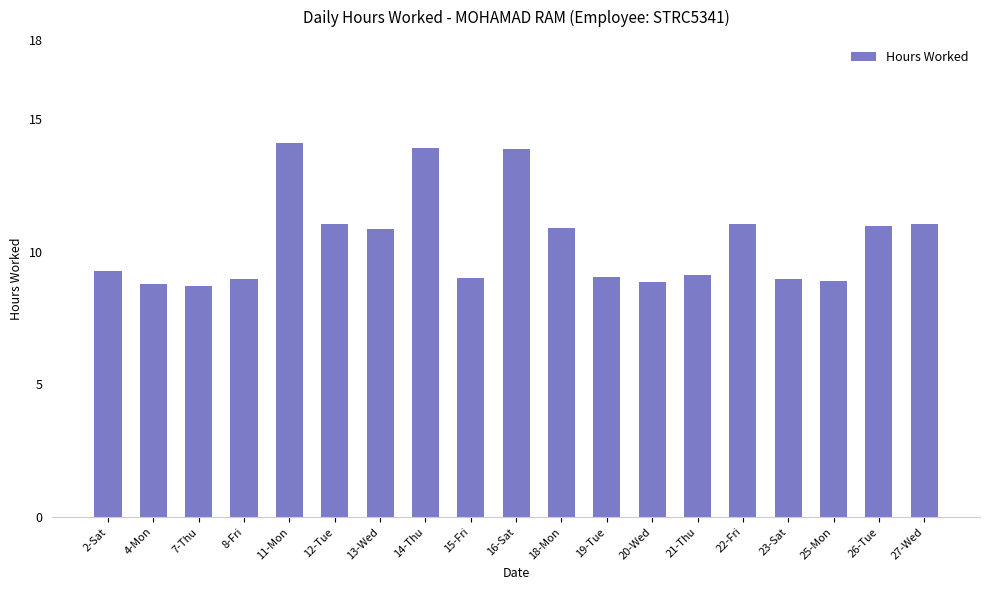

What is the greatest value displayed?

14.1